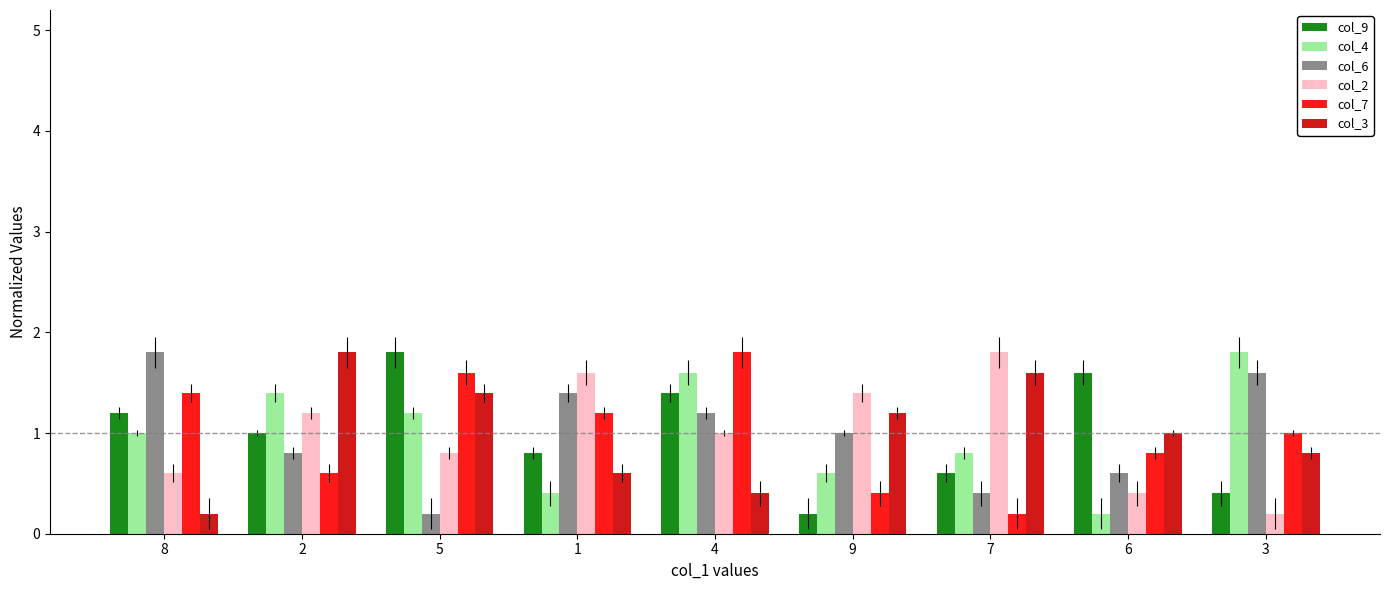

What is the difference between the highest and lowest values at 5?

1.6